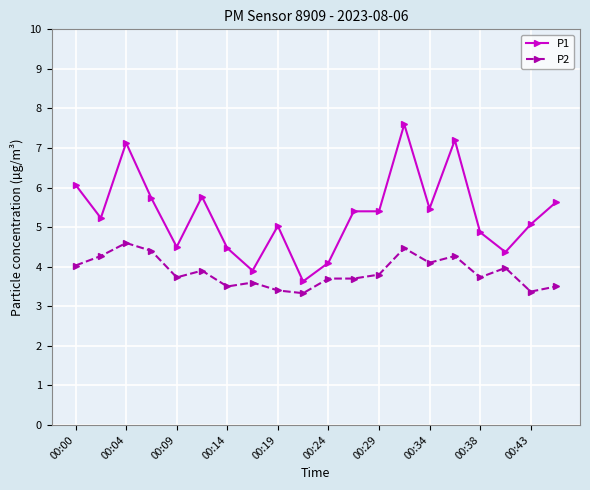

Rank the series by their average value, from highest to lowest.

P1, P2